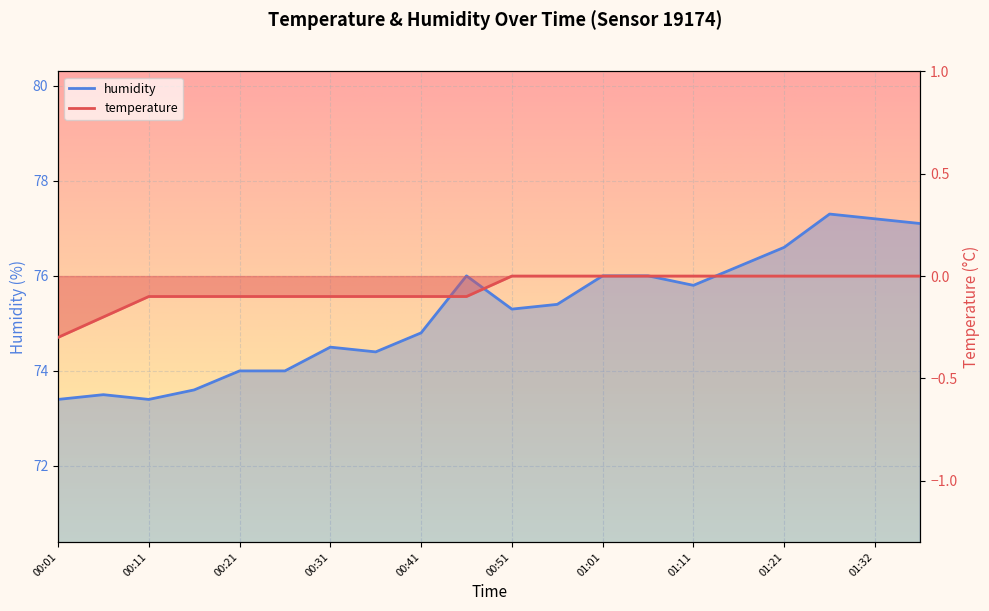

True or false: temperature has a value of -0.1 at 01:32.

False